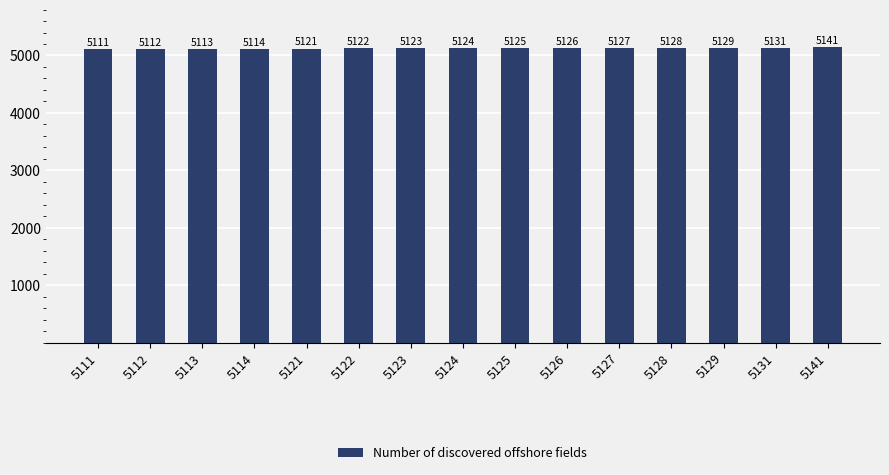

What is the difference between the values at 5124 and 5131?

7